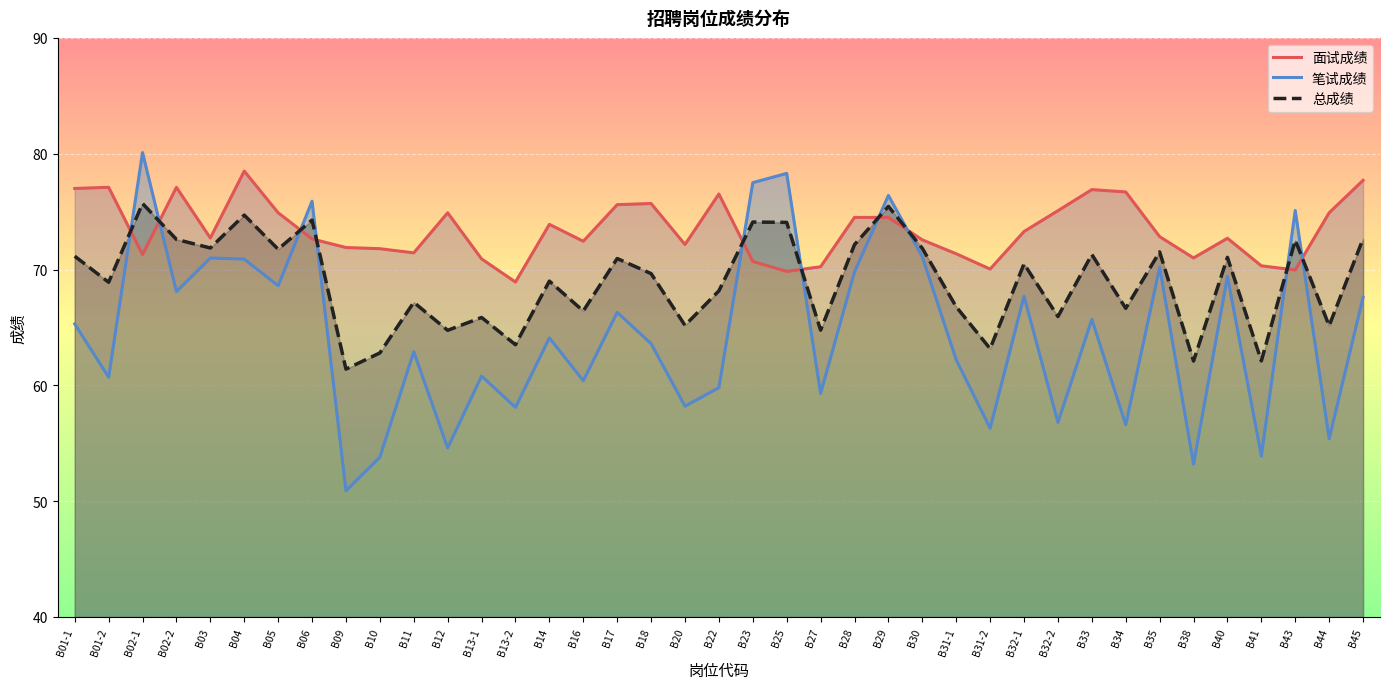

True or false: 面试成绩 and 笔试成绩 cross at least once.

True